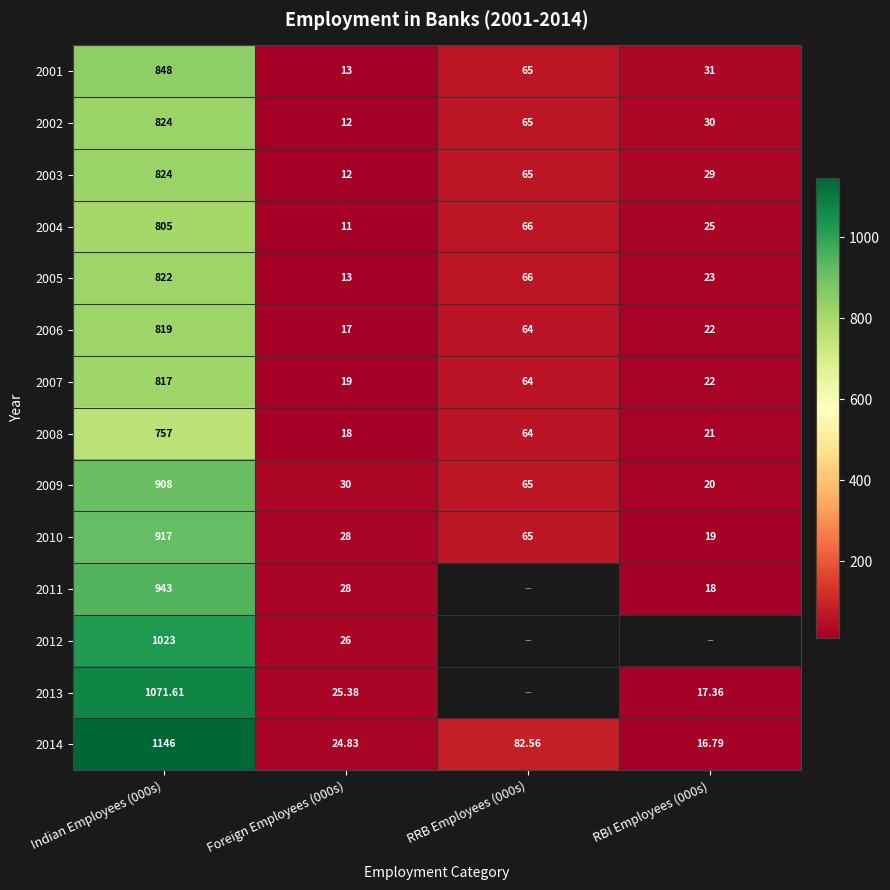

The 2014 series shows 82.6 at RRB Employees (000s). True or false?

True